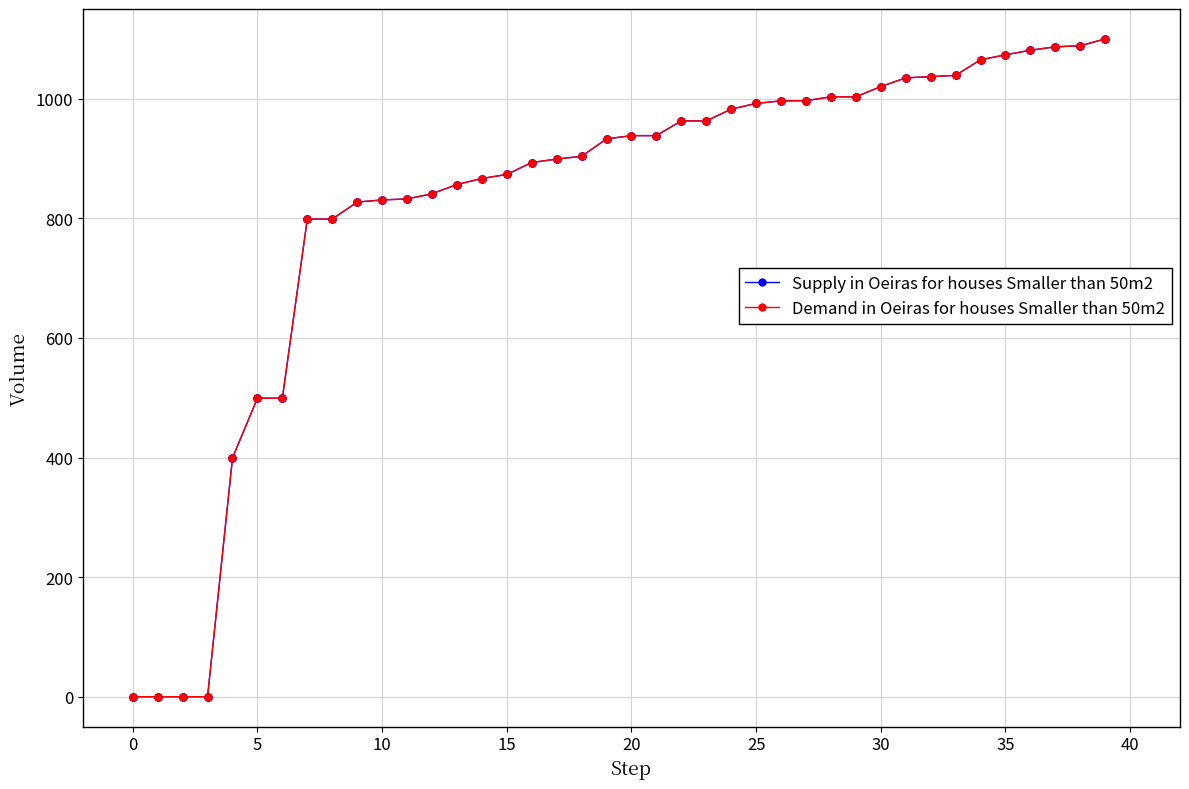

At how many categories does at least one series exceed 245?

36